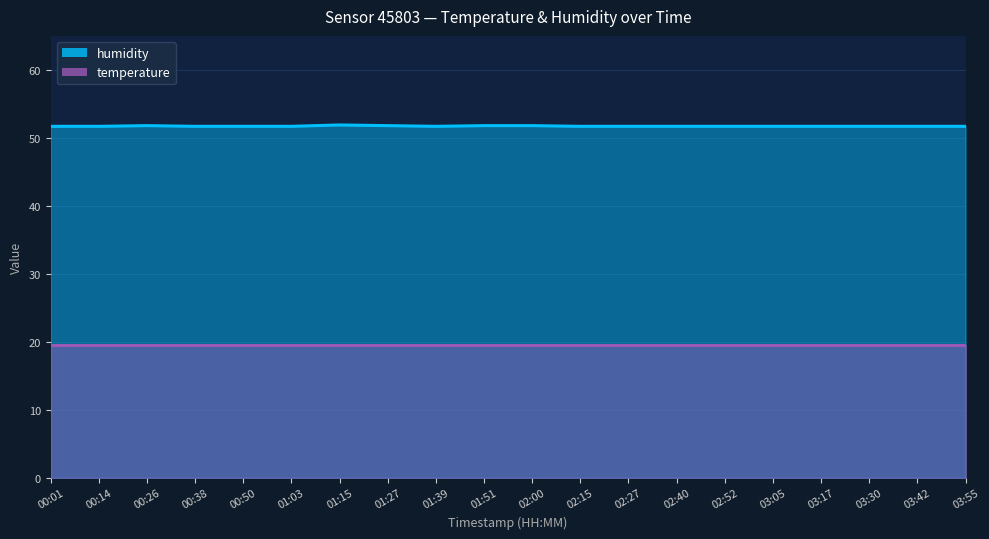

Rank the categories by value from highest to lowest.

01:15, 00:26, 01:27, 01:51, 02:00, 00:01, 00:14, 00:38, 00:50, 01:03, 01:39, 02:15, 02:27, 02:40, 02:52, 03:05, 03:17, 03:30, 03:42, 03:55